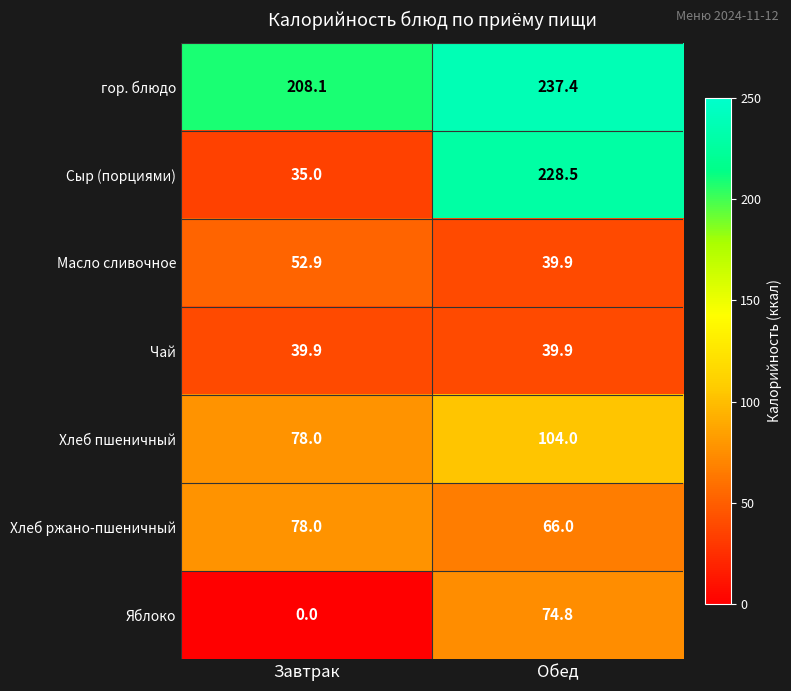

How many categories are shown in the chart?

2